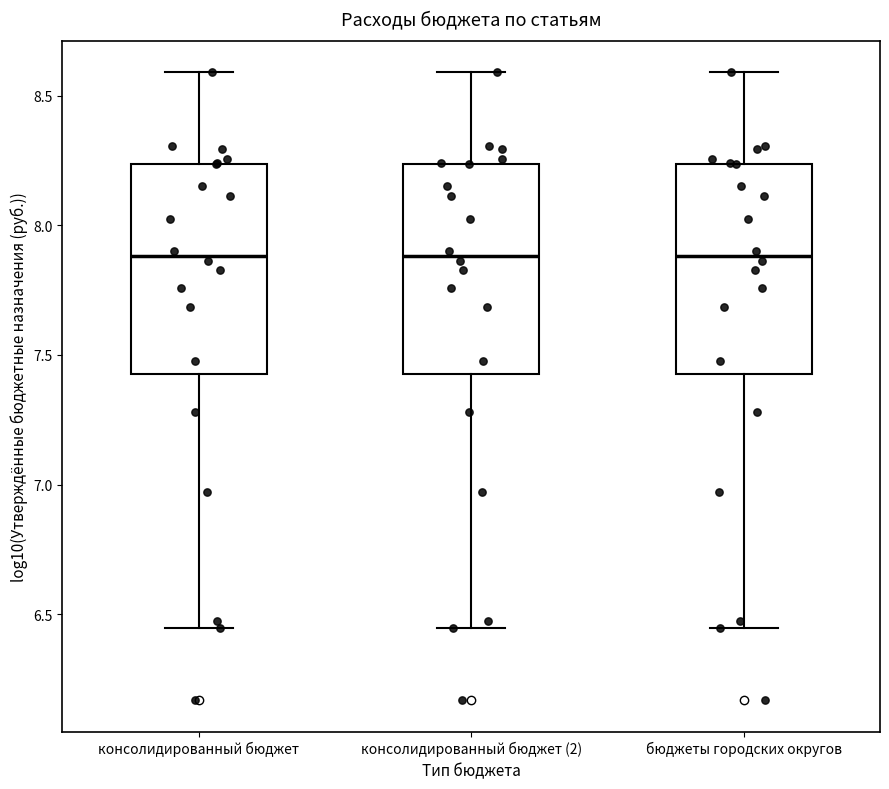

Reading left to right, read every box against the y-axis: the position of its median line, the range the box covers, and the ends of its whiskers. The values are not printed on the chart, so give them approximately, as read against the axis.

консолидированный бюджет: median 7.90, box 7.45 to 8.25, whiskers 6.45 to 8.60
консолидированный бюджет (2): median 7.90, box 7.45 to 8.25, whiskers 6.45 to 8.60
бюджеты городских округов: median 7.90, box 7.45 to 8.25, whiskers 6.45 to 8.60